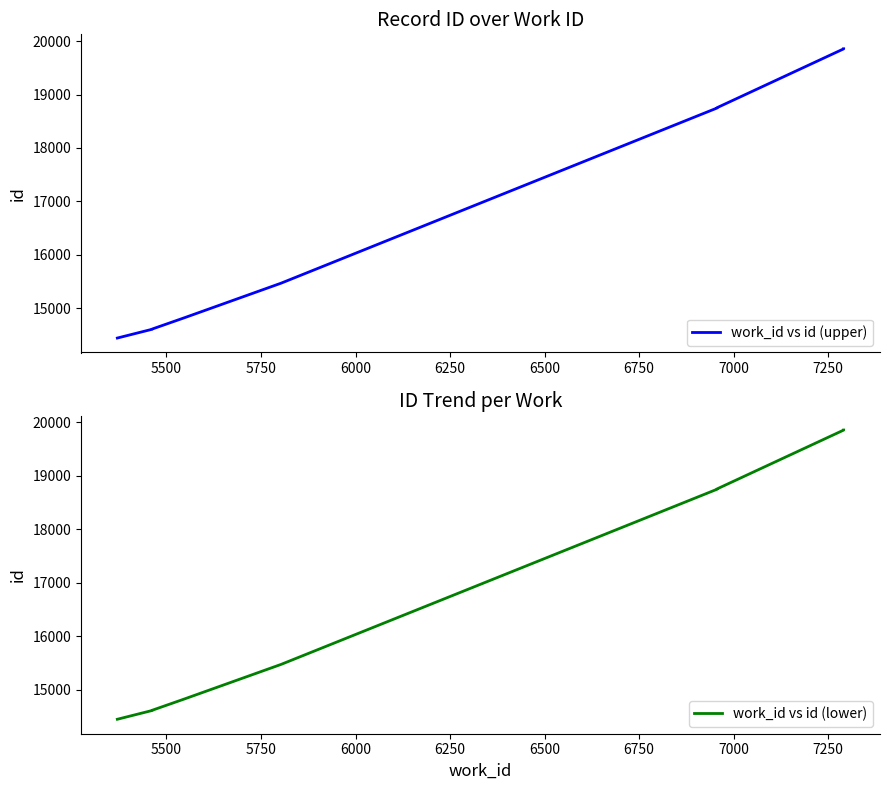

At which label is work_id vs id (upper) closest to 17150?

6500